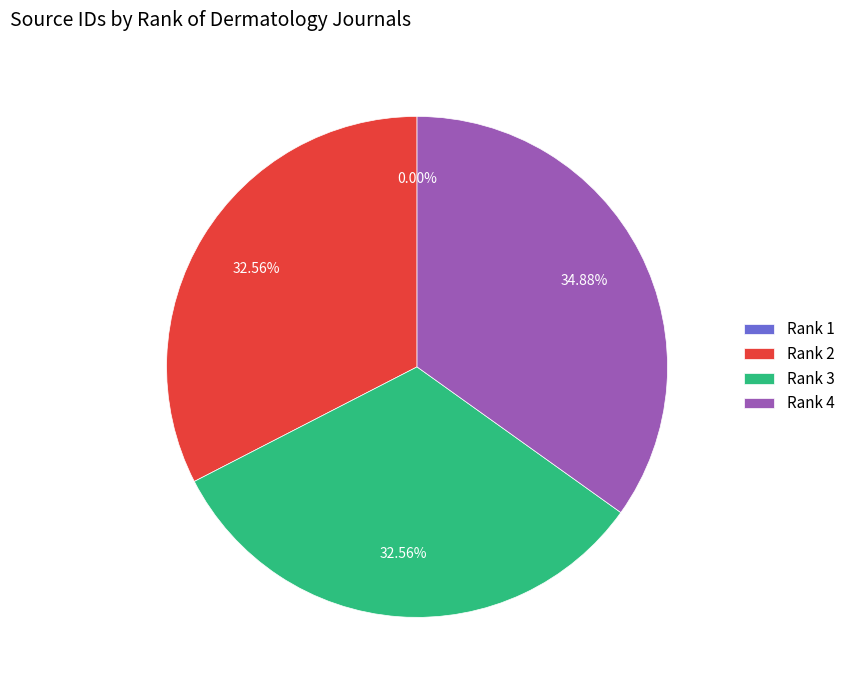

Does Rank 3 represent more than half of the total?

No